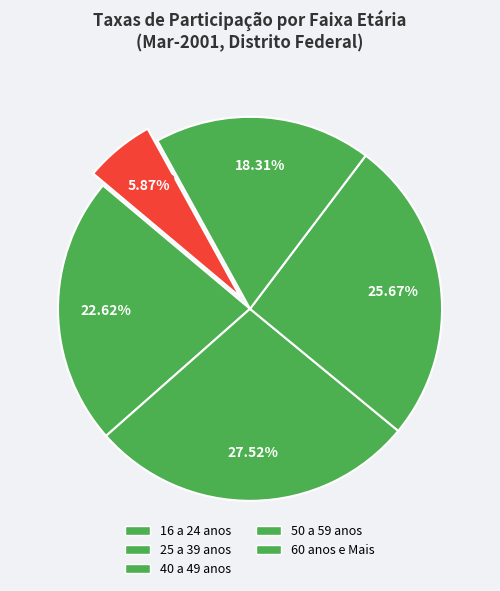

Rank the categories by value from lowest to highest.

60 anos e Mais, 50 a 59 anos, 40 a 49 anos, 25 a 39 anos, 16 a 24 anos